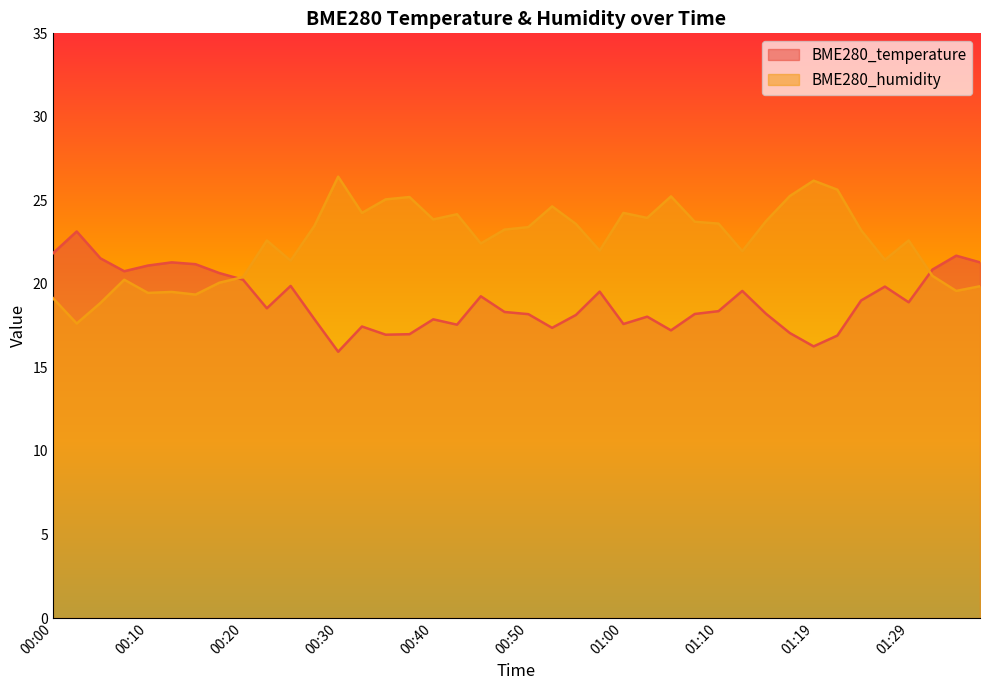

How many lines are shown in the chart?

2